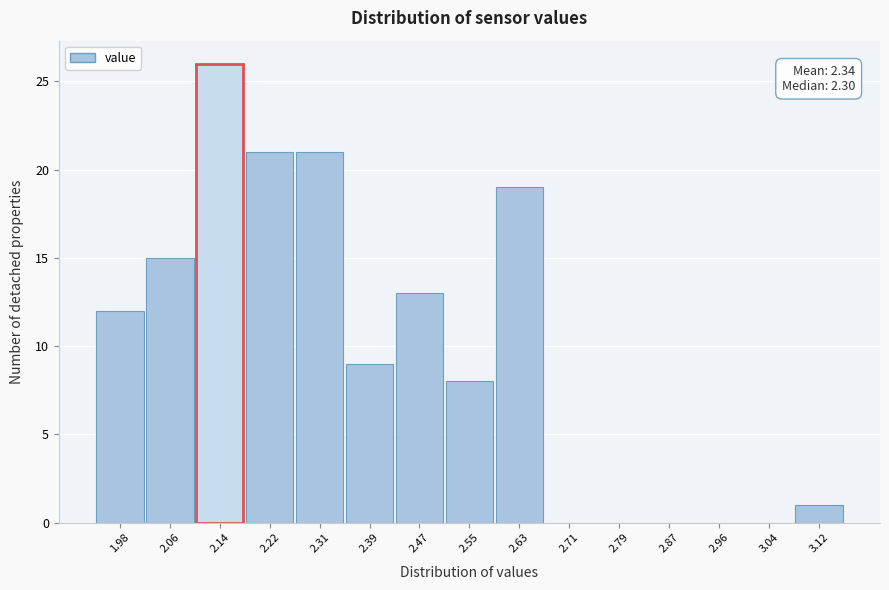

Reading left to right, transcribe all the data shown in this chart.

1.98=12	2.06=15	2.14=26	2.22=21	2.31=21	2.39=9	2.47=13	2.55=8	2.63=19	2.71=0	2.79=0	2.87=0	2.96=0	3.04=0	3.12=1